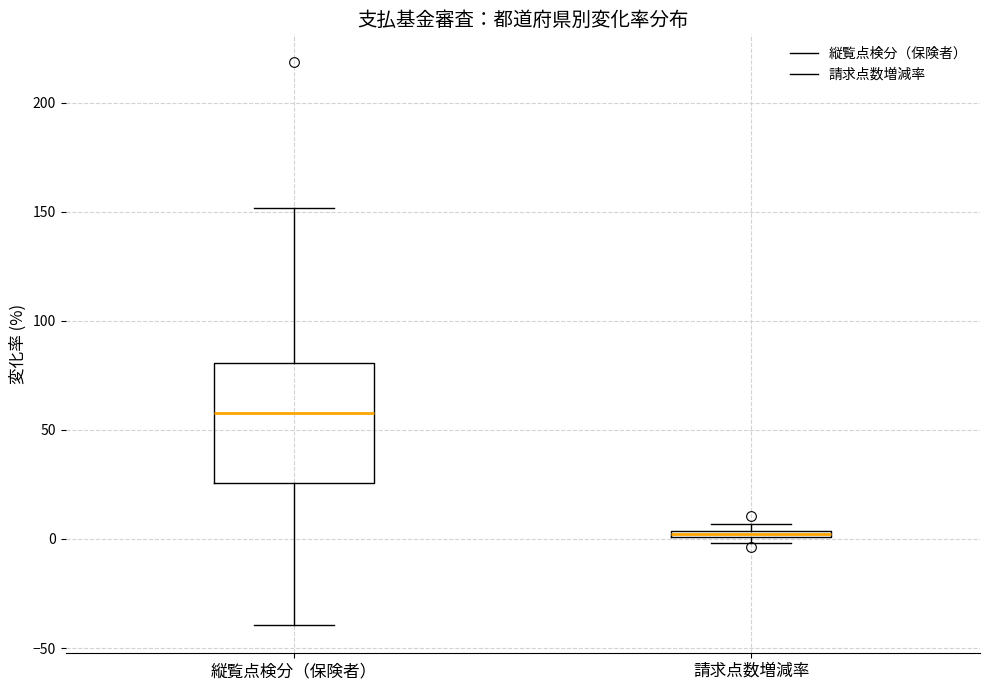

Which box's median line is the lowest?

請求点数増減率